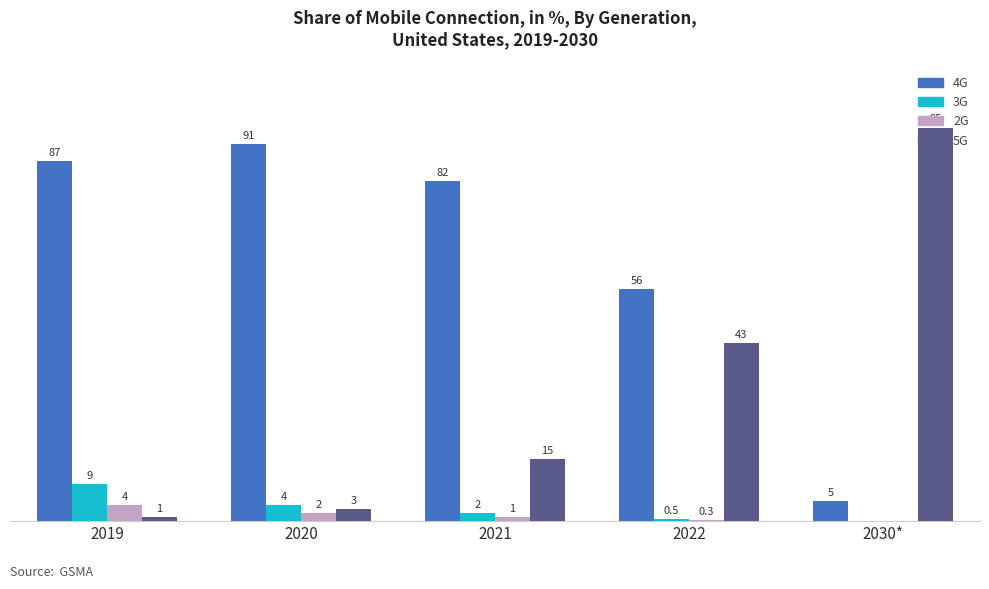

Which series has the largest total across all categories?

4G